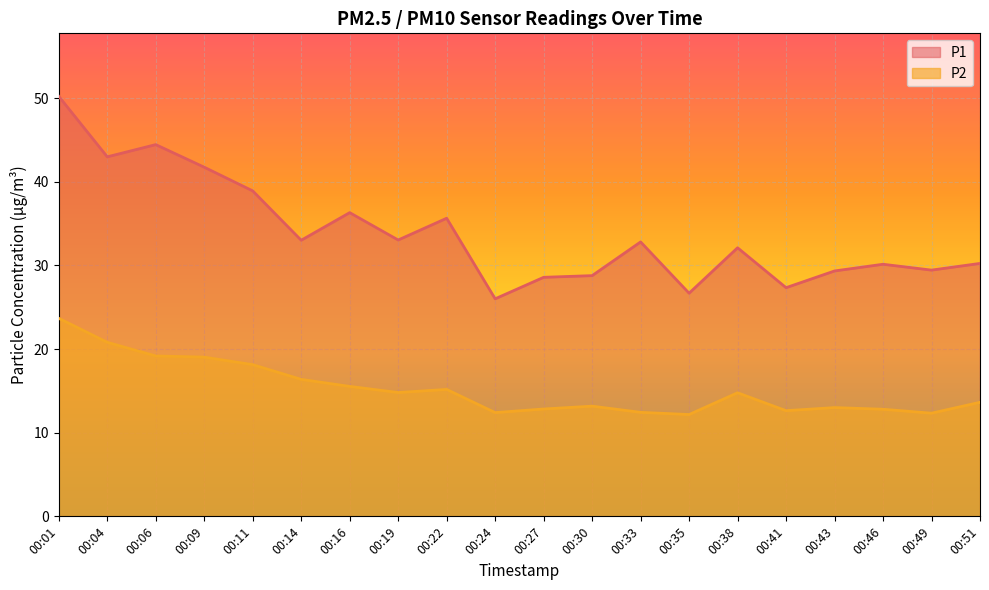

Reading left to right, transcribe all the data shown in this chart.

P1: 50.2	43.0	44.4	41.7	38.9	33.0	36.3	33.0	35.6	26.0	28.6	28.8	32.8	26.7	32.1	27.3	29.3	30.1	29.4	30.2
P2: 23.7	20.8	19.2	19.0	18.1	16.4	15.5	14.8	15.2	12.4	12.8	13.2	12.4	12.2	14.8	12.6	13.0	12.8	12.3	13.6